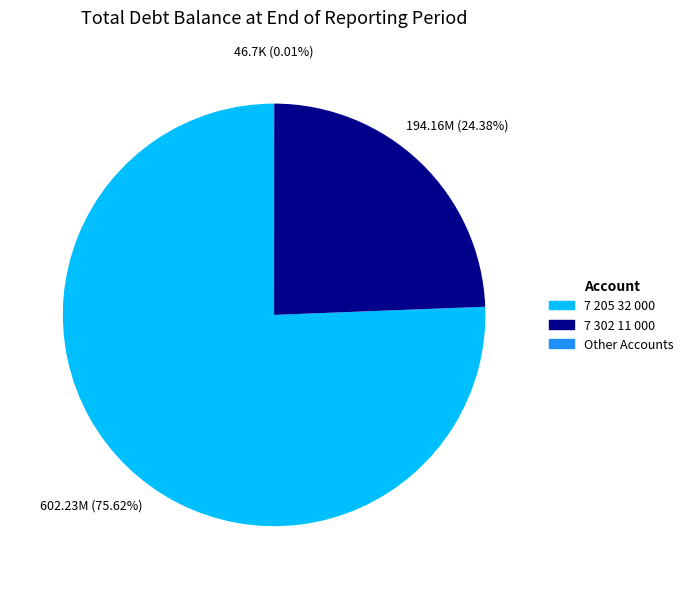

Does any single category account for the majority?

Yes